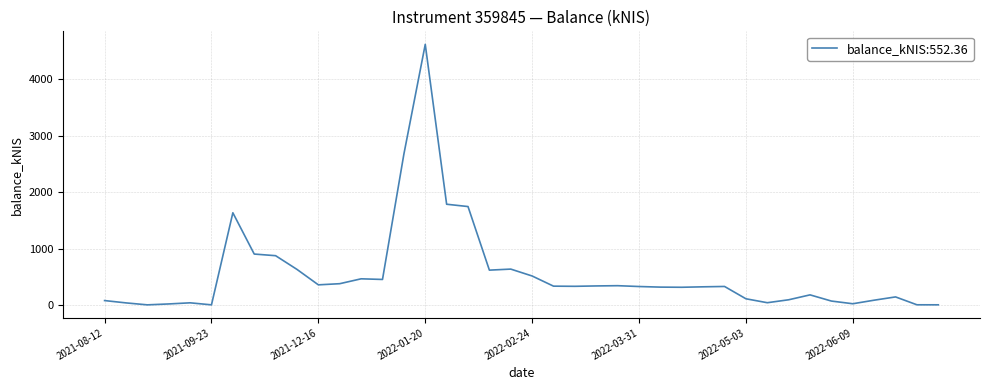

What is the maximum value shown in the chart?

4623.4